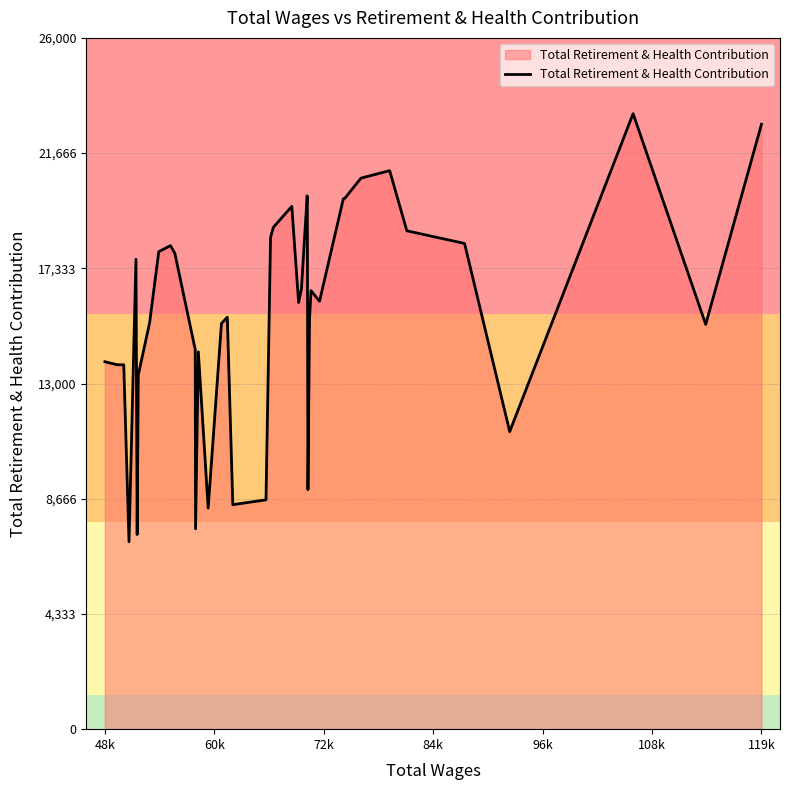

What is the maximum value shown in the chart?

23150